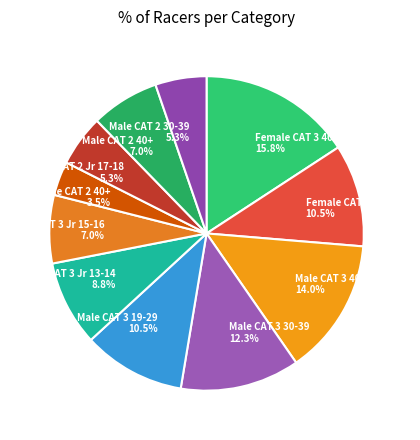

Between Female CAT 2 Jr 17-18 and Male CAT 3 Jr 15-16, which is larger?

Male CAT 3 Jr 15-16